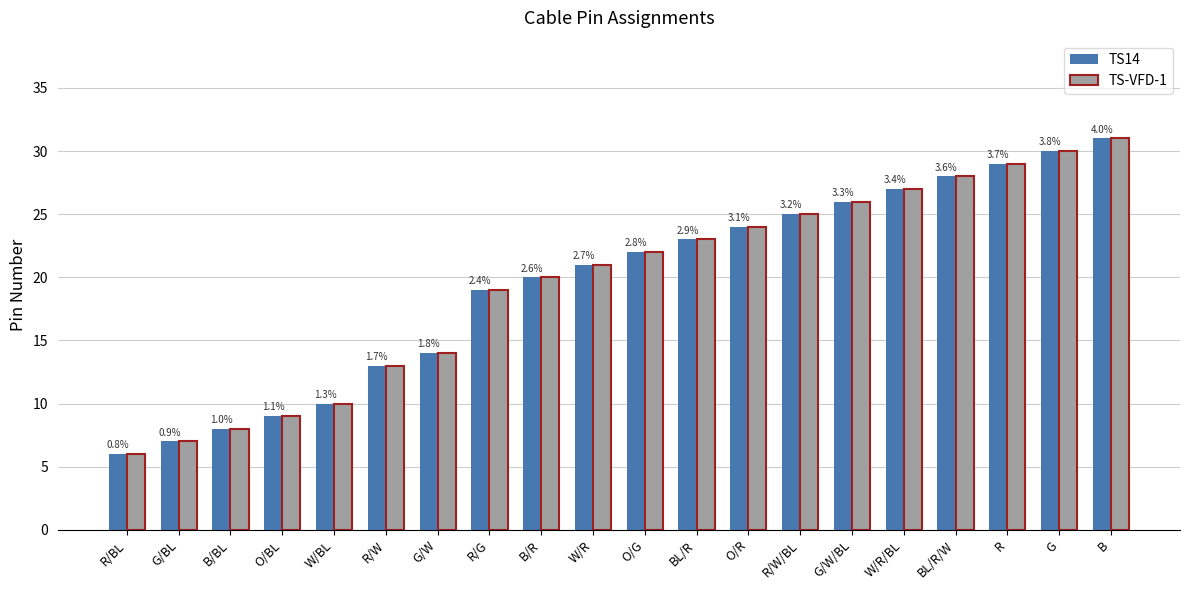

What is the label of the 14th bar from the right?

G/W